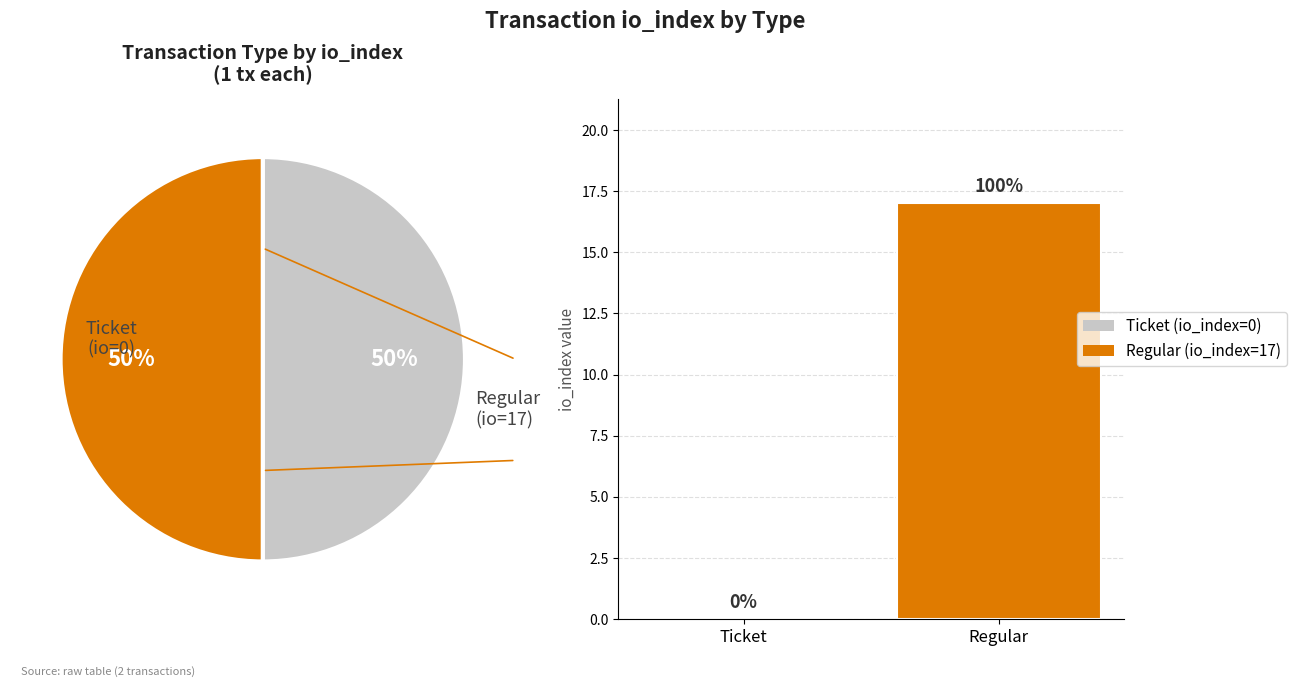

Which category has the smallest portion of the pie?

Ticket (io_index=0)